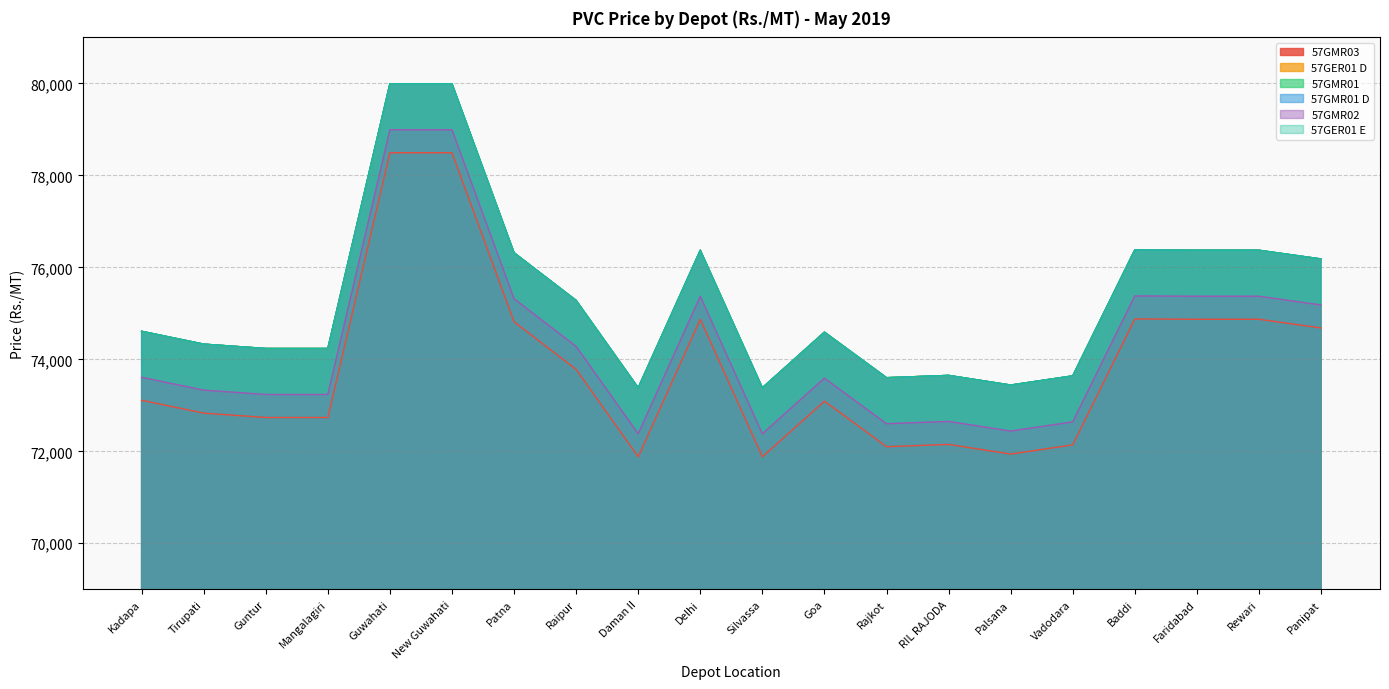

True or false: 57GMR01 has a value of 76316 at Patna.

True